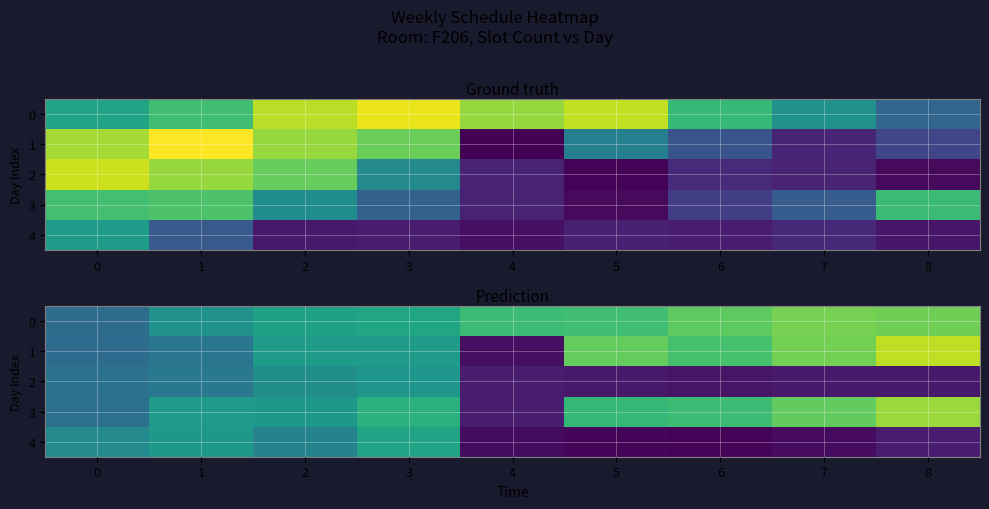

What is the sum of the 0 values at 3 and 5?

1.5